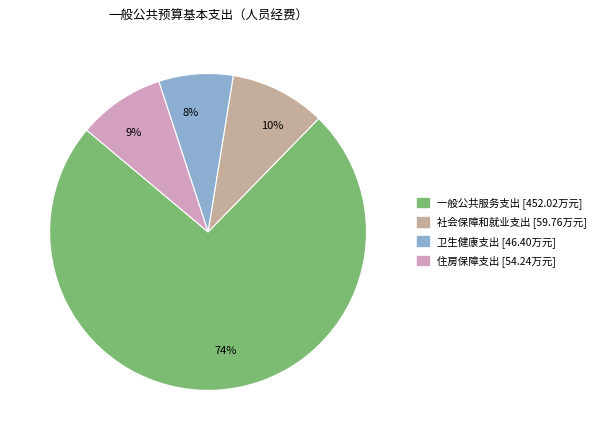

Which category has the biggest portion of the pie?

74%